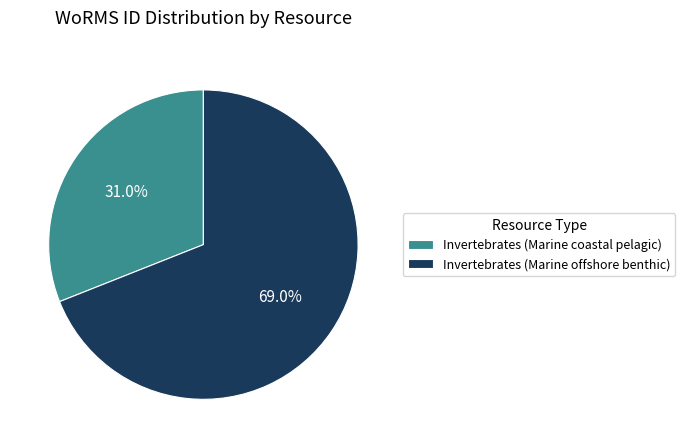

Which slice is the smallest?

Invertebrates (Marine coastal pelagic)